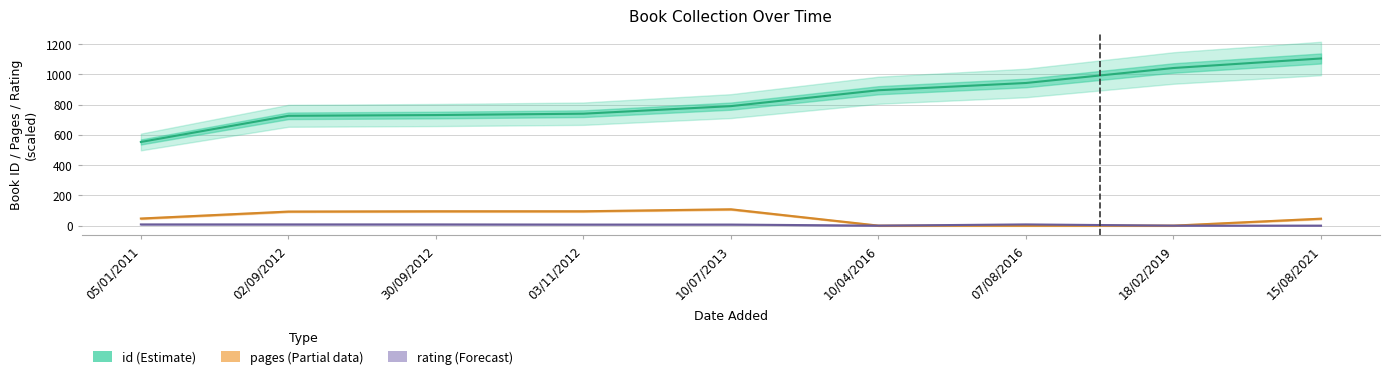

At which label is rating closest to 4?

03/11/2012